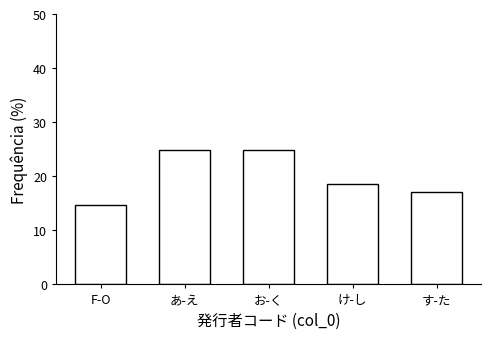

Reading right to left, transcribe all the data shown in this chart.

す-た=17.1	け-し=18.6	お-く=24.8	あ-え=24.8	F-O=14.7